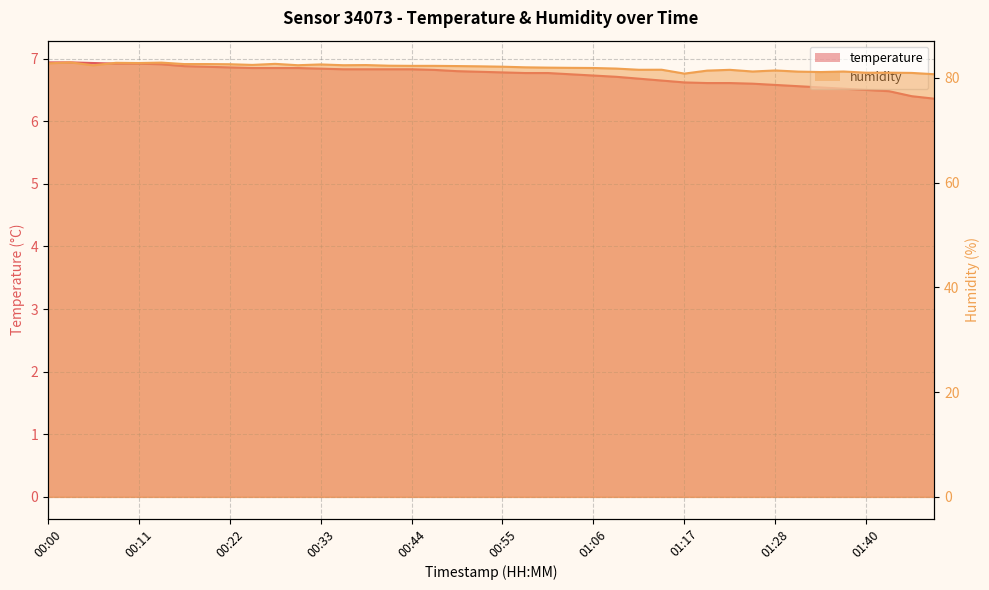

Rank the categories by humidity value from highest to lowest.

00:02, 00:13, 00:08, 00:11, 00:00, 00:27, 00:16, 00:19, 00:22, 00:33, 00:25, 00:38, 00:30, 00:36, 00:05, 00:41, 00:44, 00:47, 00:50, 00:52, 00:55, 00:58, 01:01, 01:03, 01:06, 01:09, 01:15, 01:12, 01:23, 01:28, 01:20, 01:26, 01:37, 01:31, 01:34, 01:42, 01:40, 01:51, 01:17, 01:54